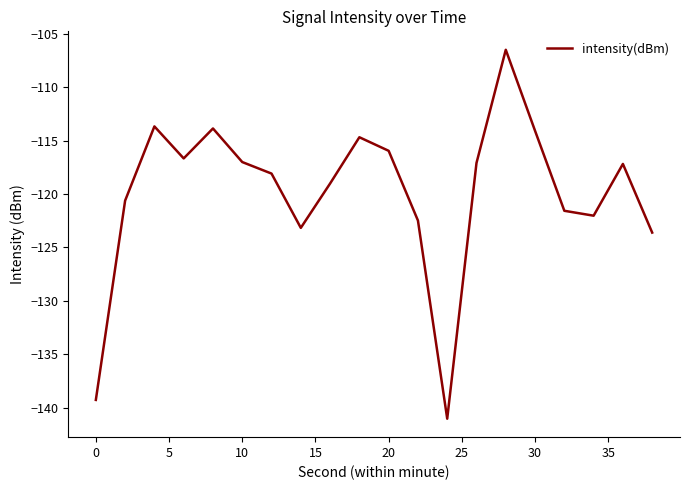

What is the difference between the maximum and minimum values?

34.5